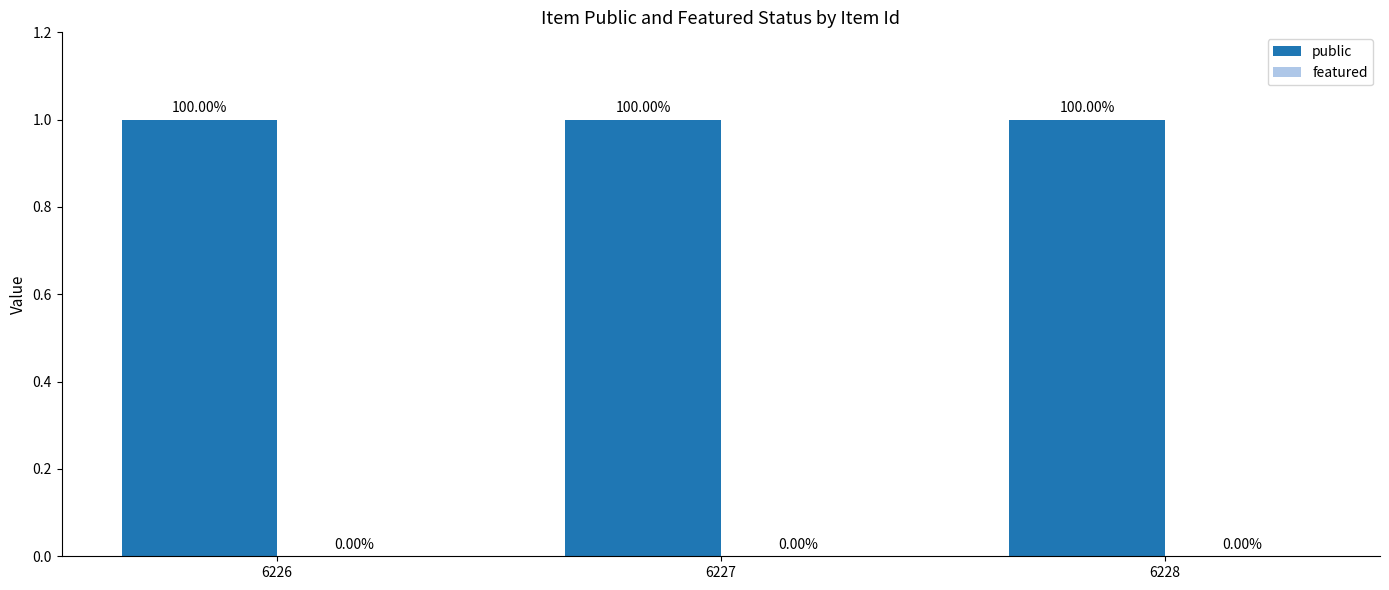

Reading left to right, what are all the values shown in this chart?

public: 1	1	1
featured: 0	0	0